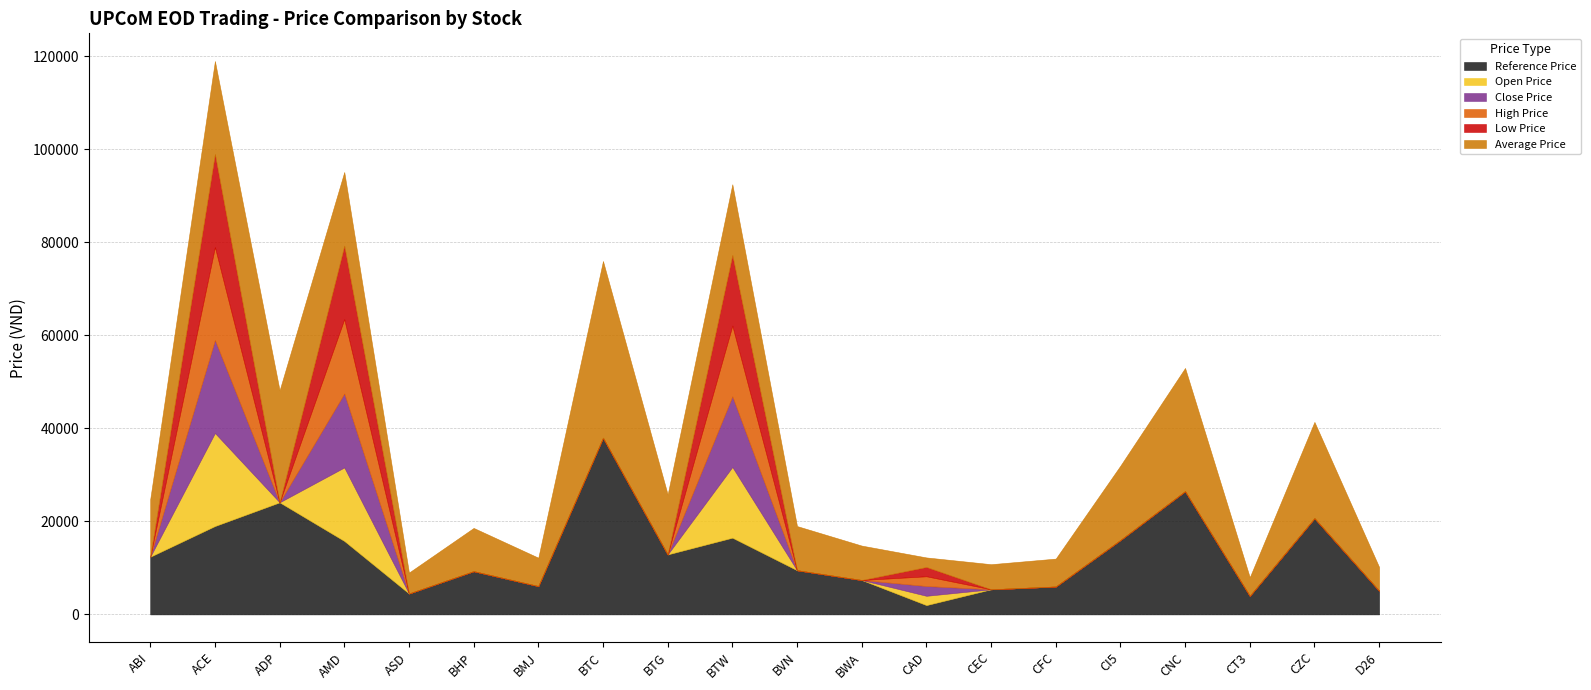

Rank the series by their maximum value, from lowest to highest.

Open Price, Close Price, High Price, Low Price, Reference Price, Average Price